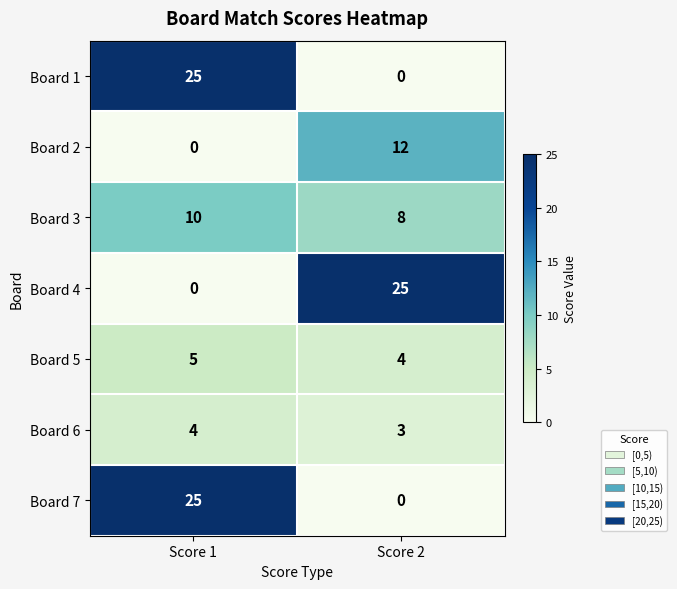

What is the spread (max minus min) of values at Score 1?

25